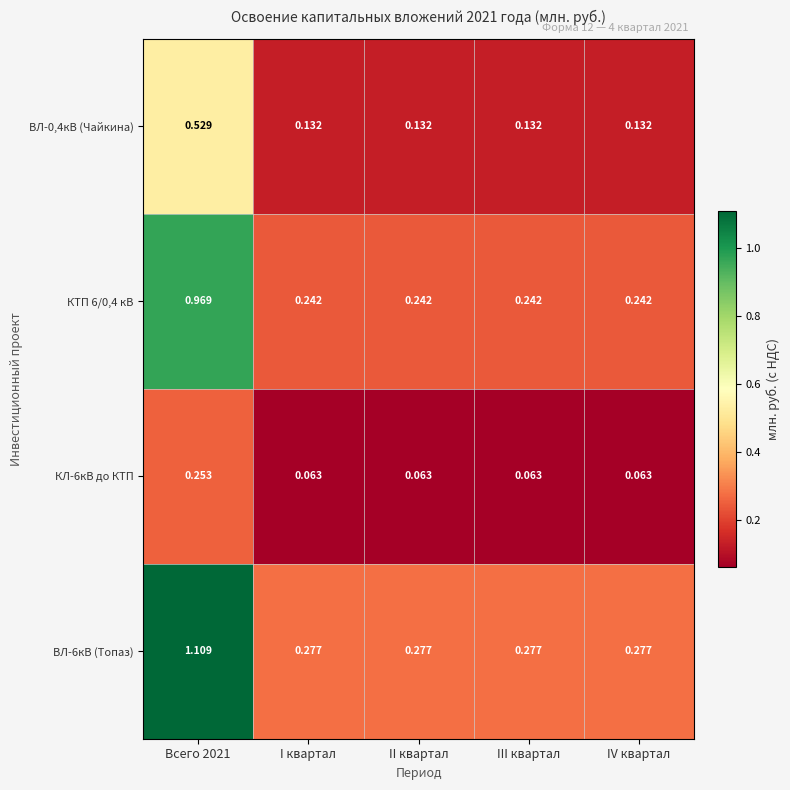

Which series has the largest range (max minus min)?

ВЛ-6кВ (Топаз)